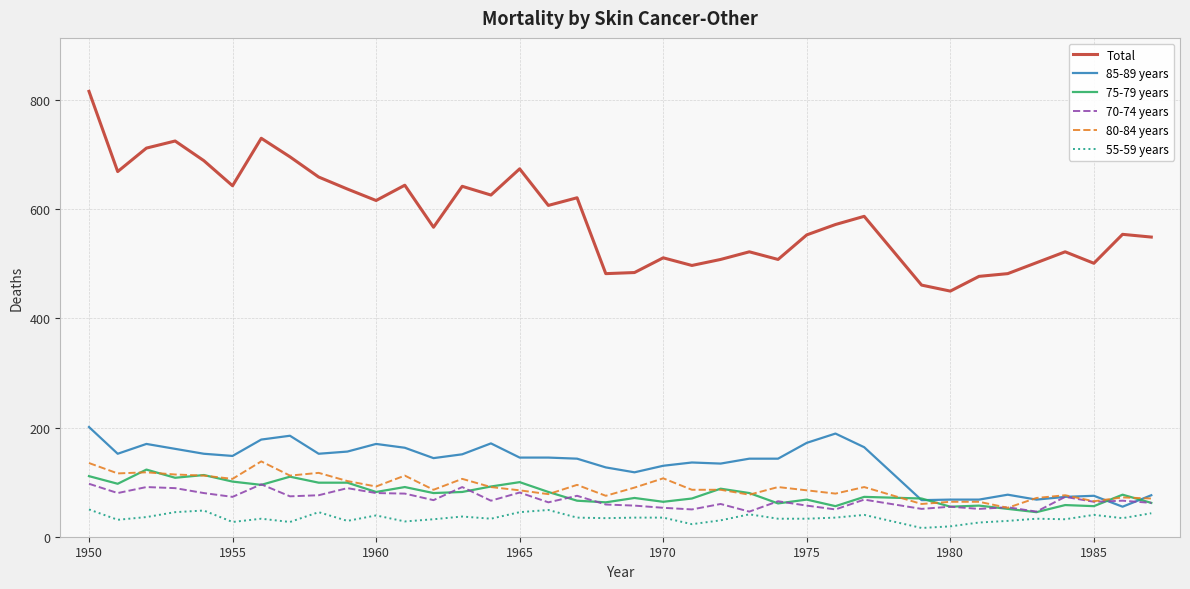

Which series has the widest spread of values?

Total